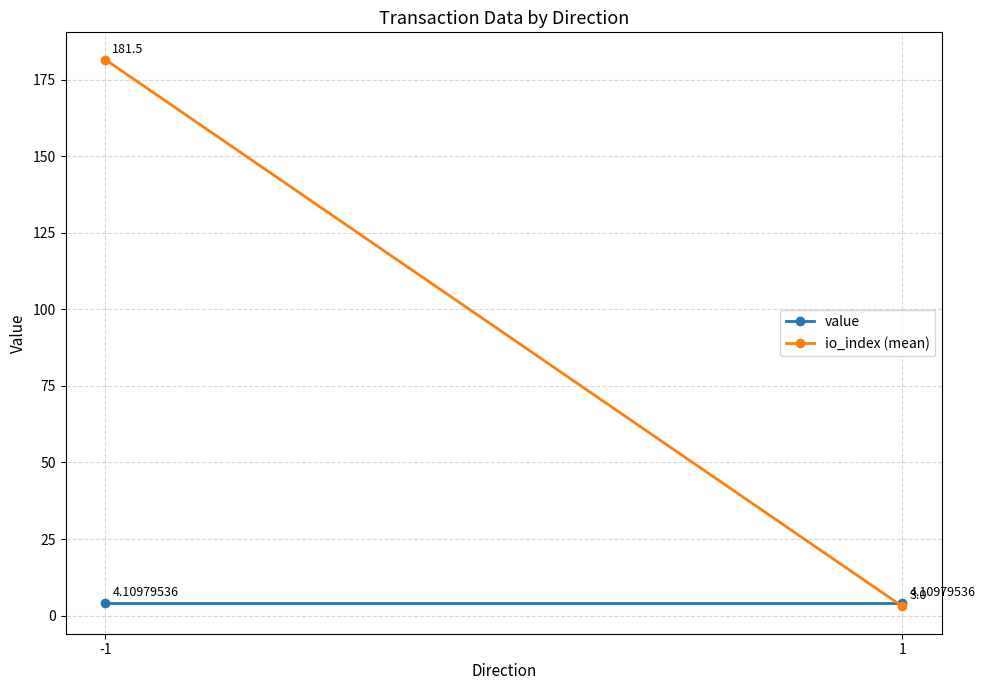

How many values in the io_index (mean) series exceed 181?

1